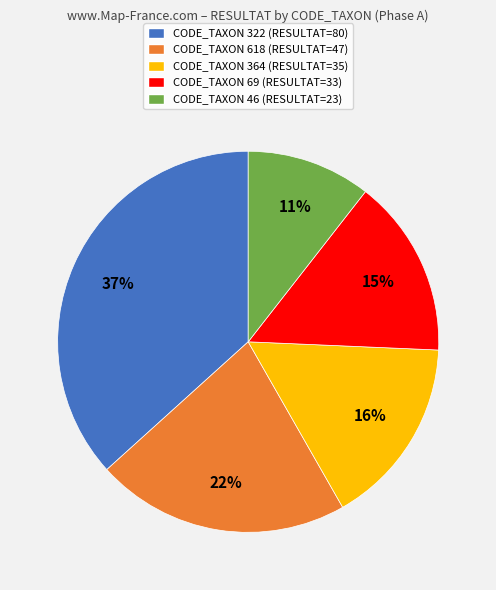

Count the number of slices in the pie.

5